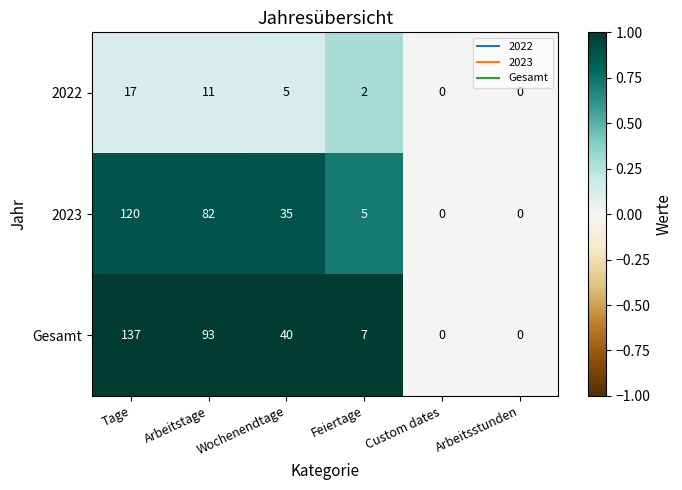

The 2022 series shows 0 at Custom dates. True or false?

True